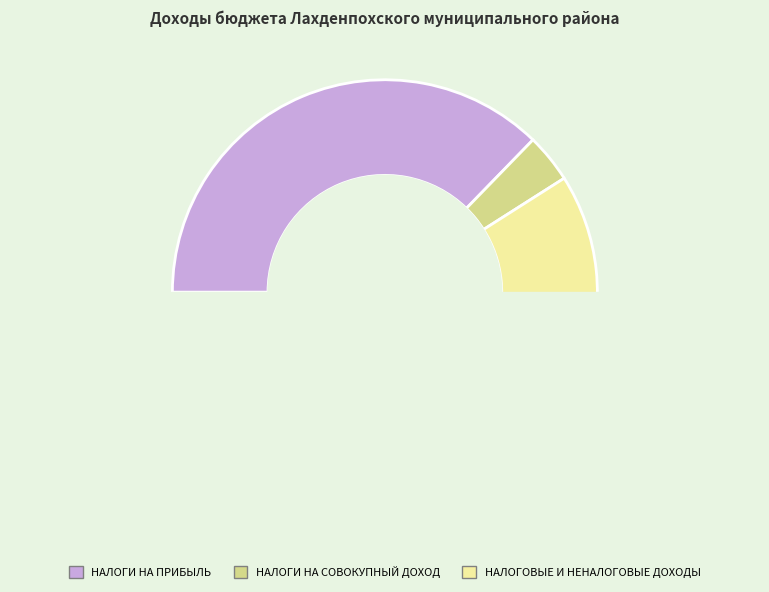

How many slices are in this pie chart?

3